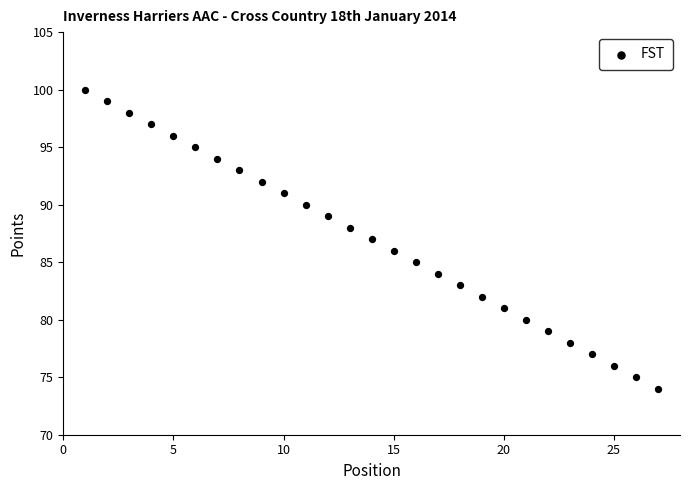

What is the range of Y values (max minus min)?

26